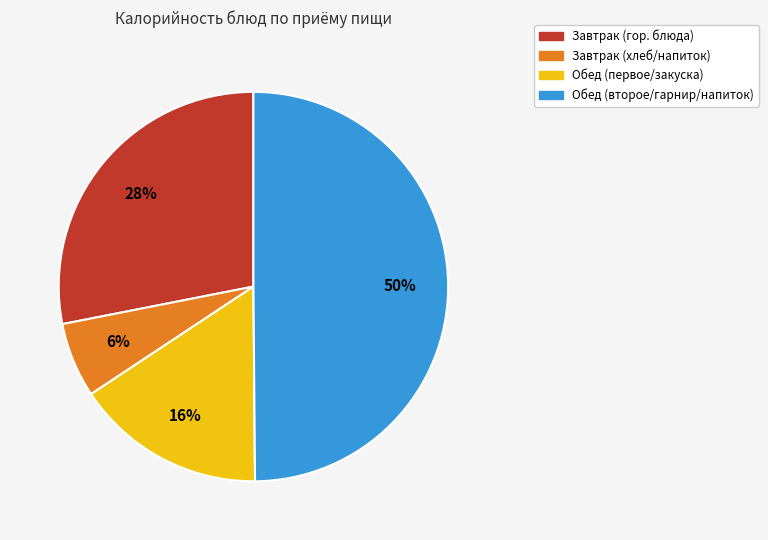

To the nearest percent, what is the difference between the largest and smallest slice percentages?

44%